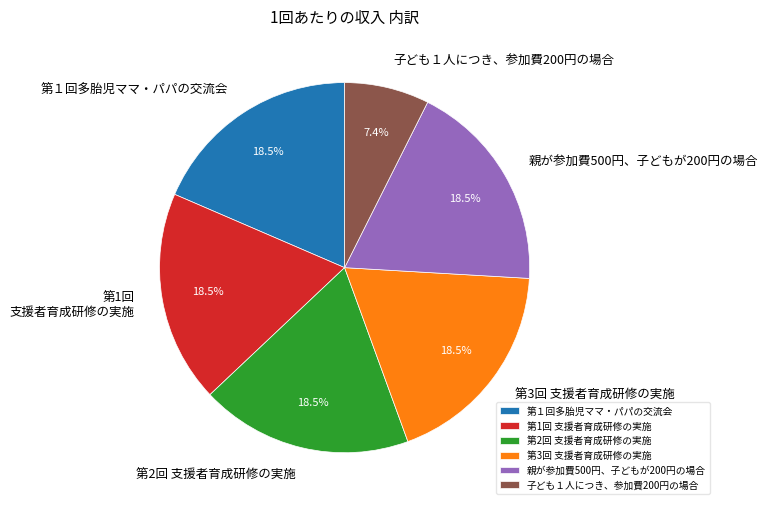

Which category has the smallest portion of the pie?

子ども１人につき、参加費200円の場合